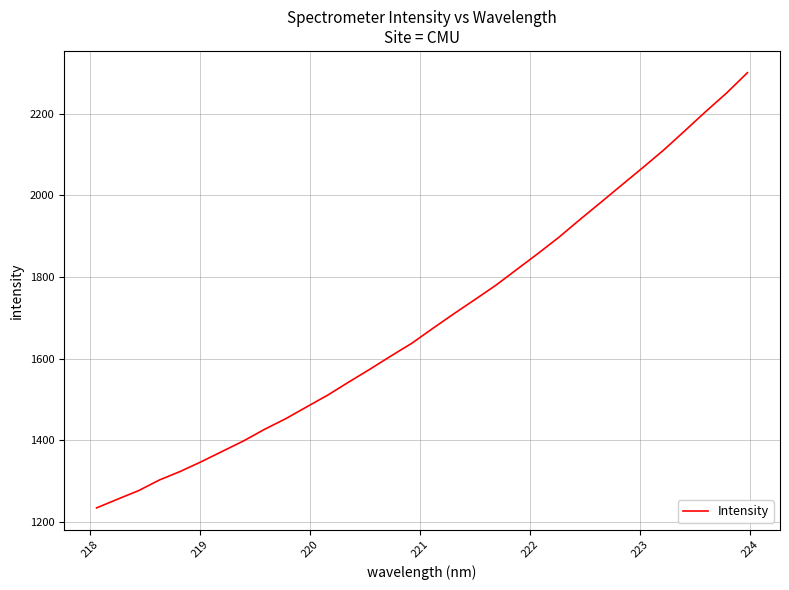

How many lines are shown in the chart?

1